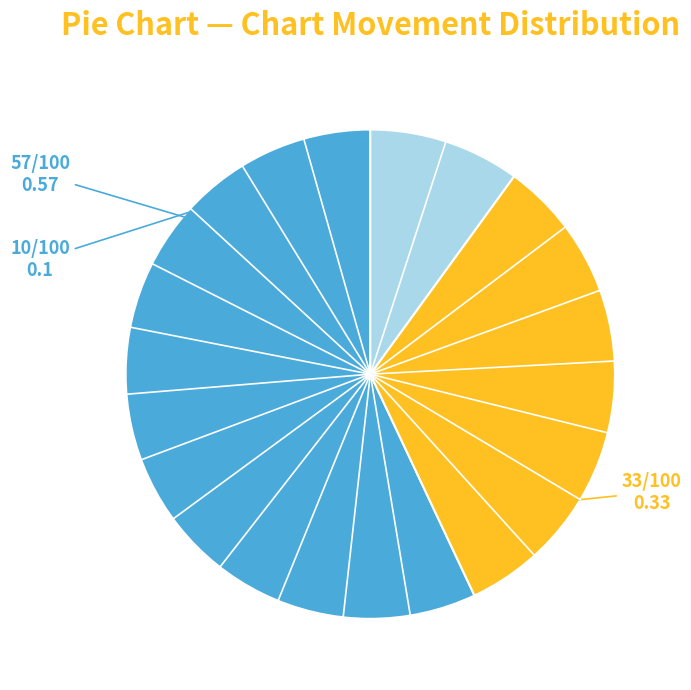

Is there any slice that represents more than half of the pie?

Yes